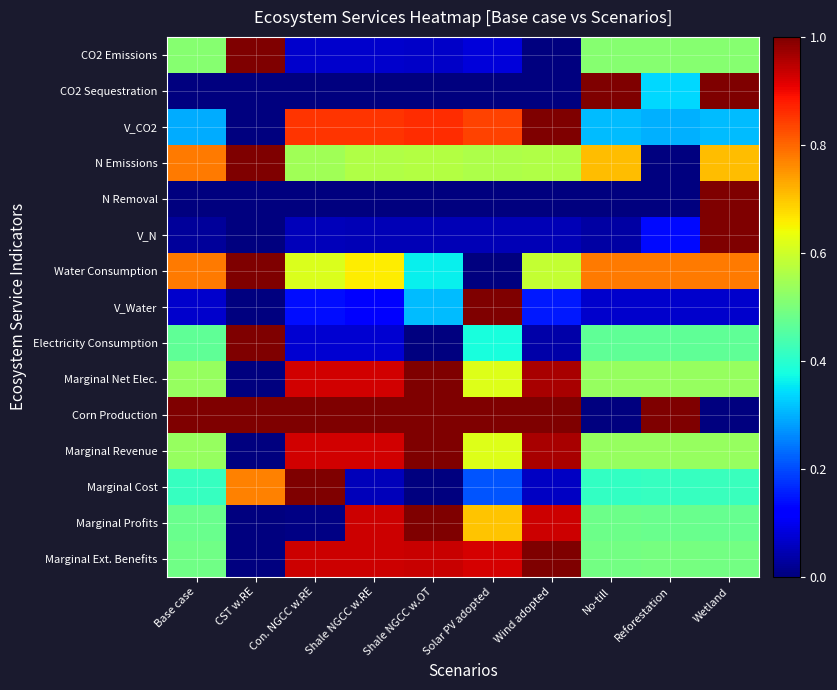

Which series changed the most between Solar PV adopted and Reforestation?

V_Water